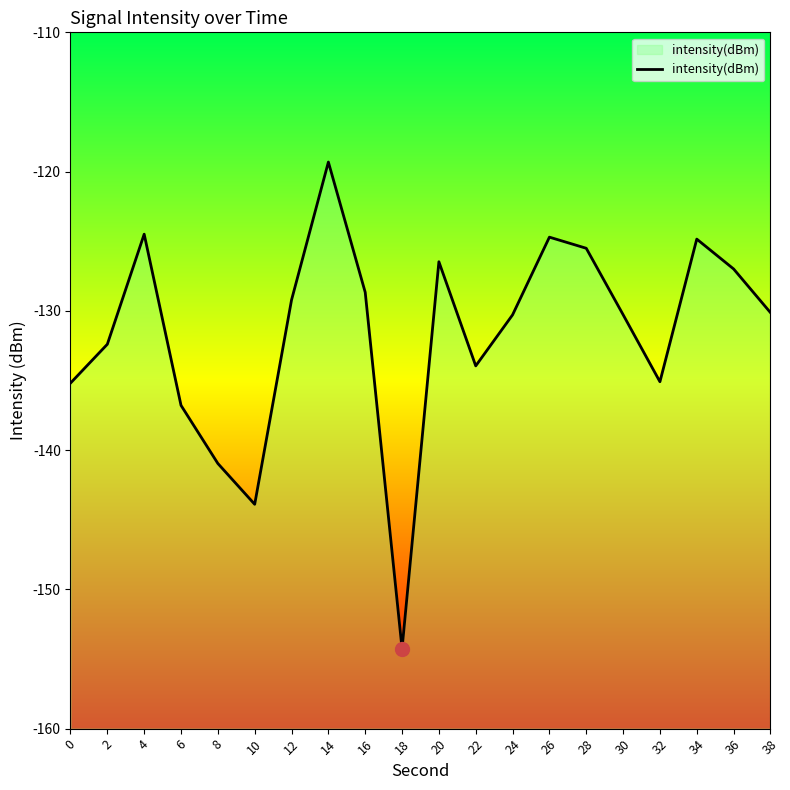

At which category does the data reach its first local valley?

10